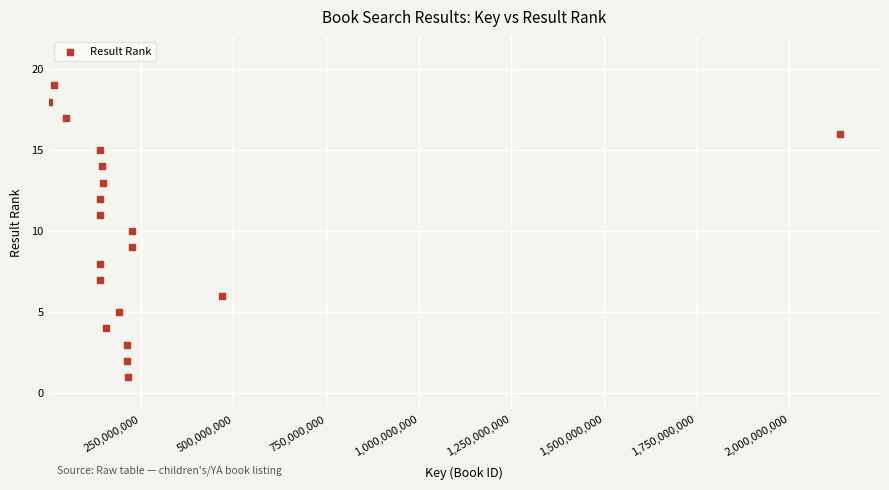

What is the range of X values (max minus min)?

2136636994